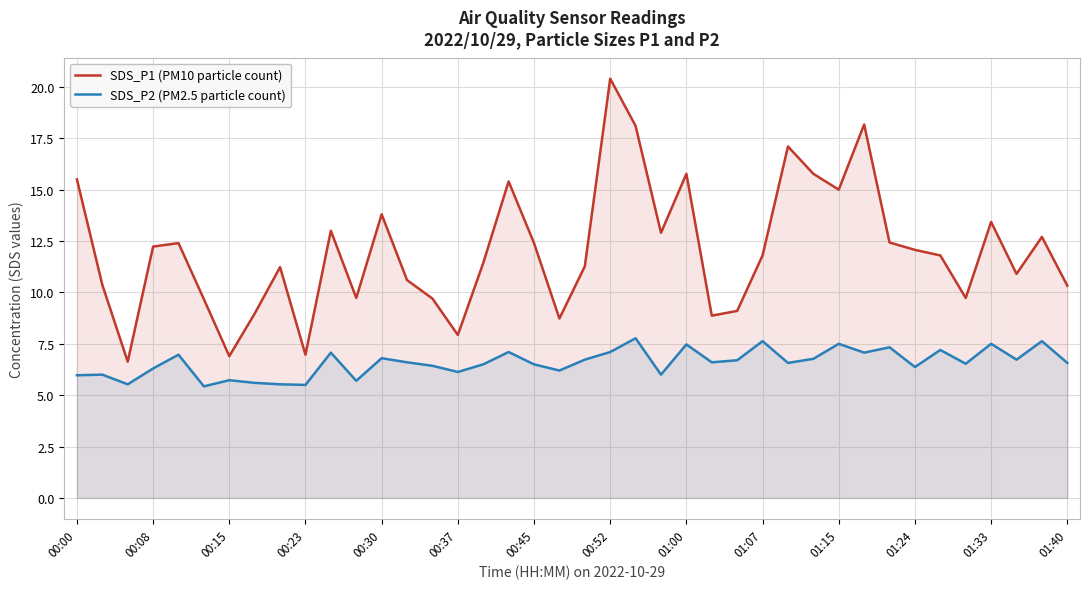

What is the minimum value shown in the chart?

5.4